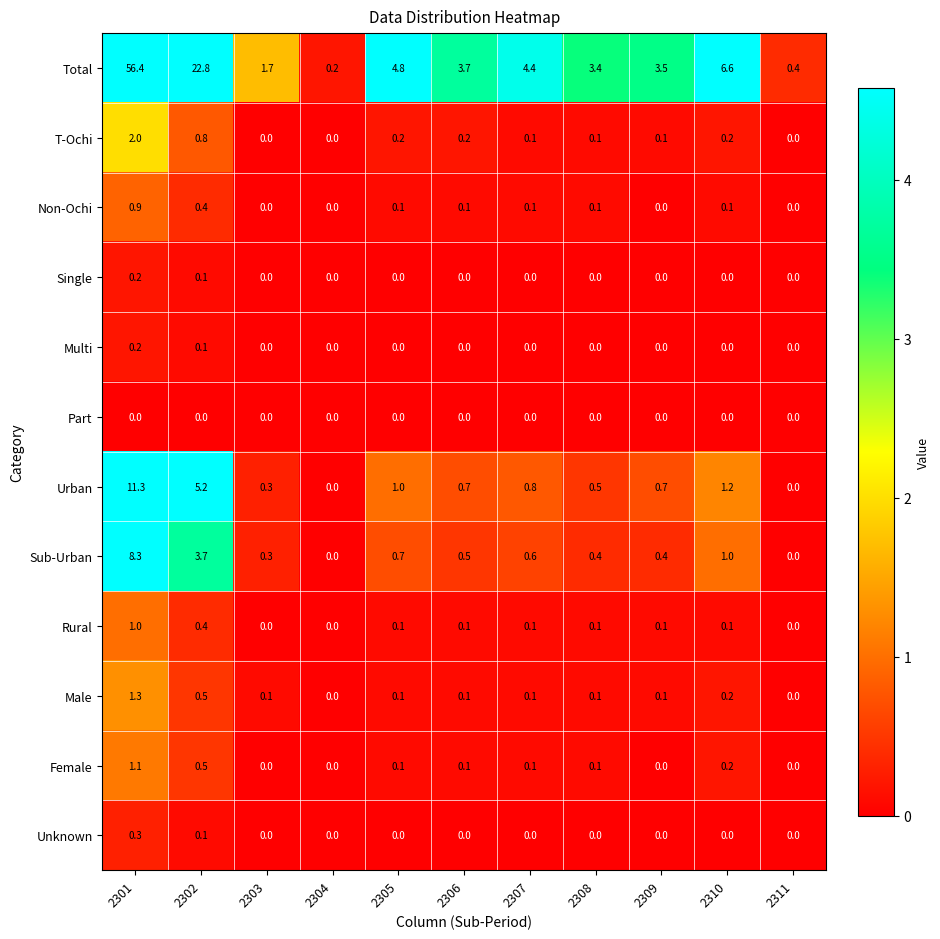

How many distinct data groups are displayed?

12